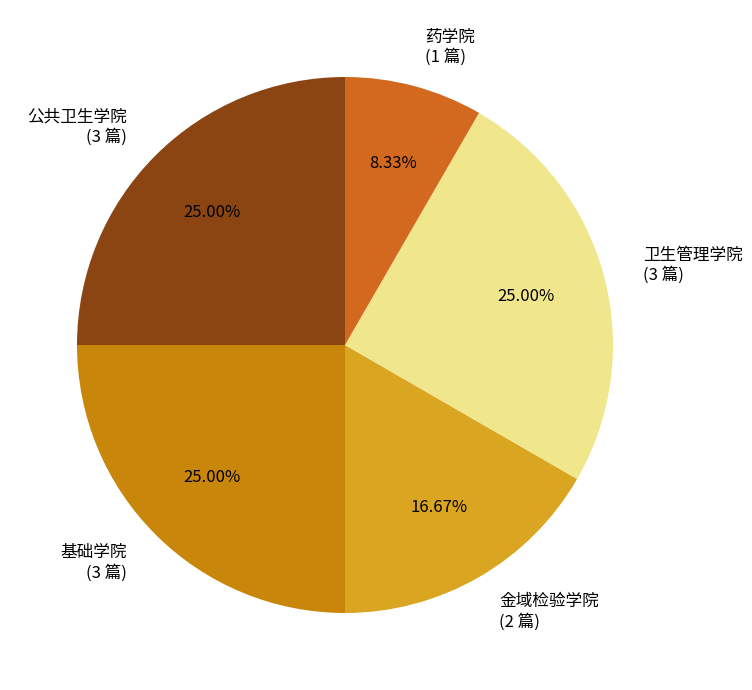

Which has a higher value, 药学院 or 金域检验学院?

金域检验学院